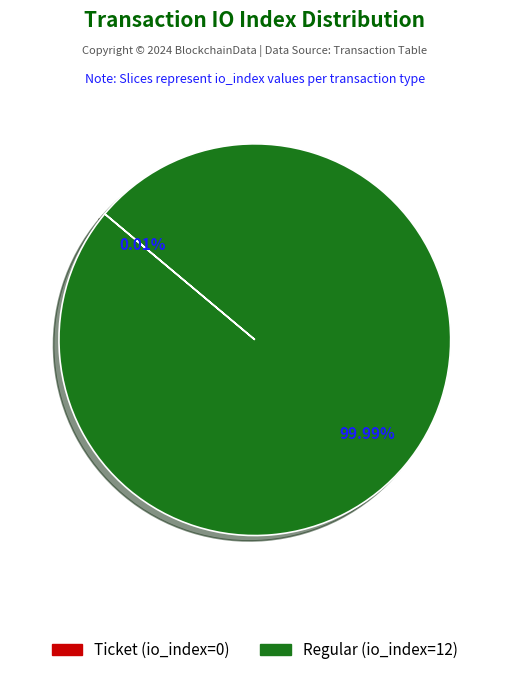

To the nearest percent, what is the average slice percentage?

50%